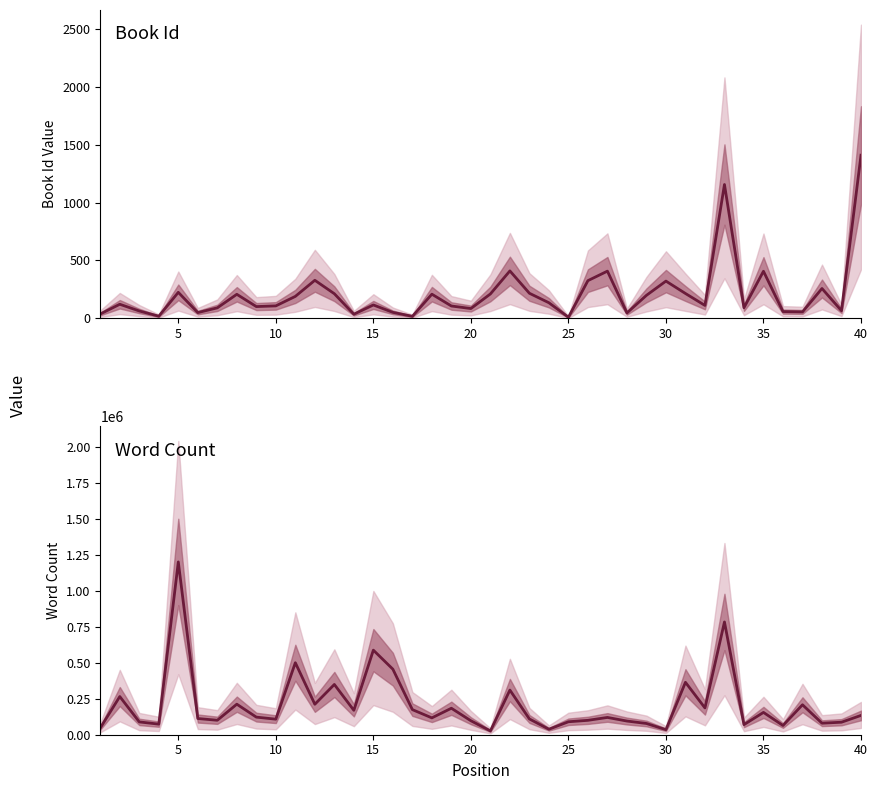

What is the spread (max minus min) of values at 20?

96915